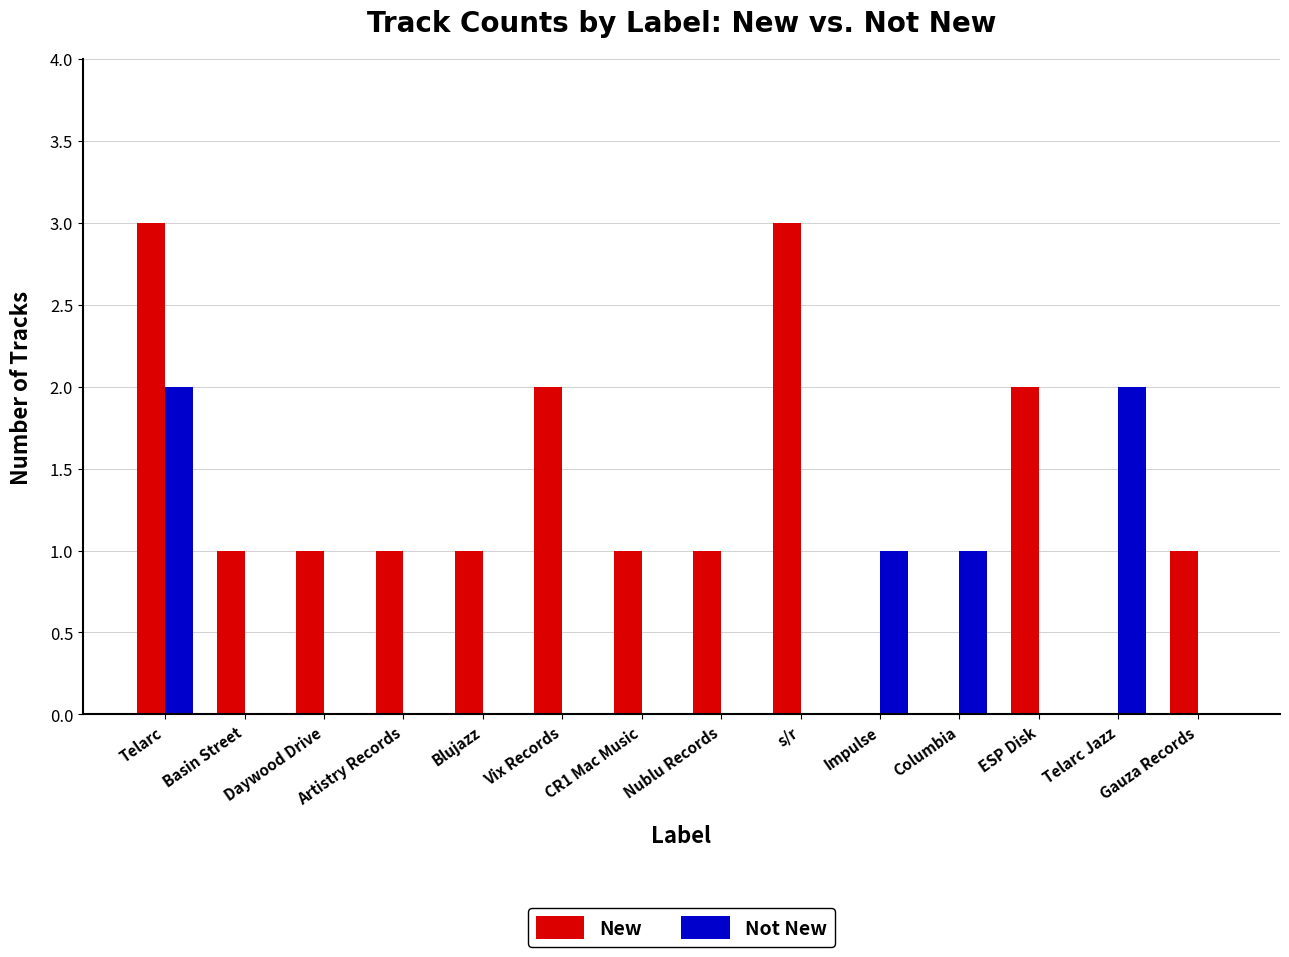

At which category is the sum across all series the highest?

Telarc